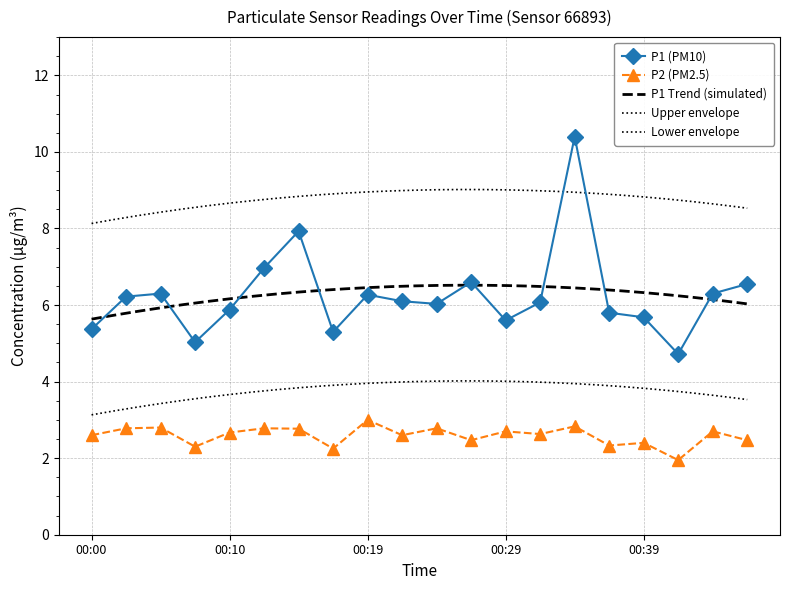

True or false: P1 and P2 intersect in this chart.

False